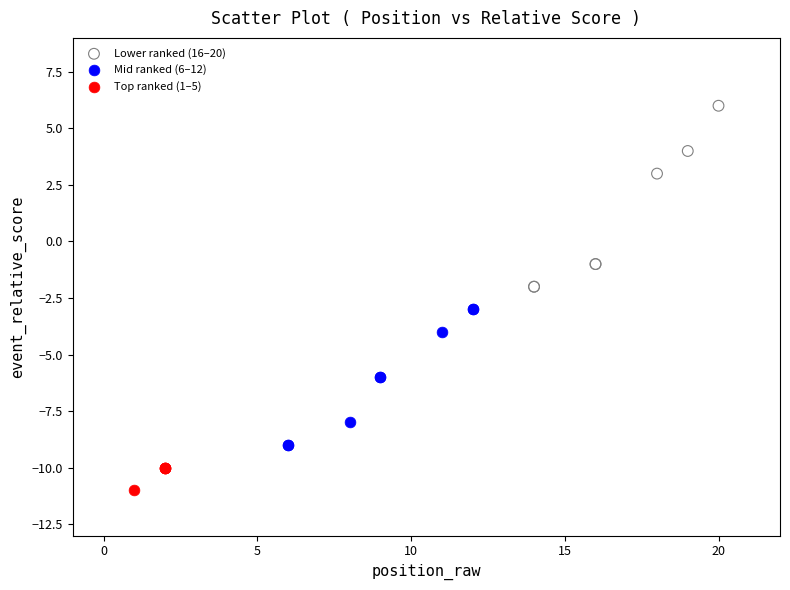

Which series reaches the maximum Y coordinate?

Lower ranked (16–20)